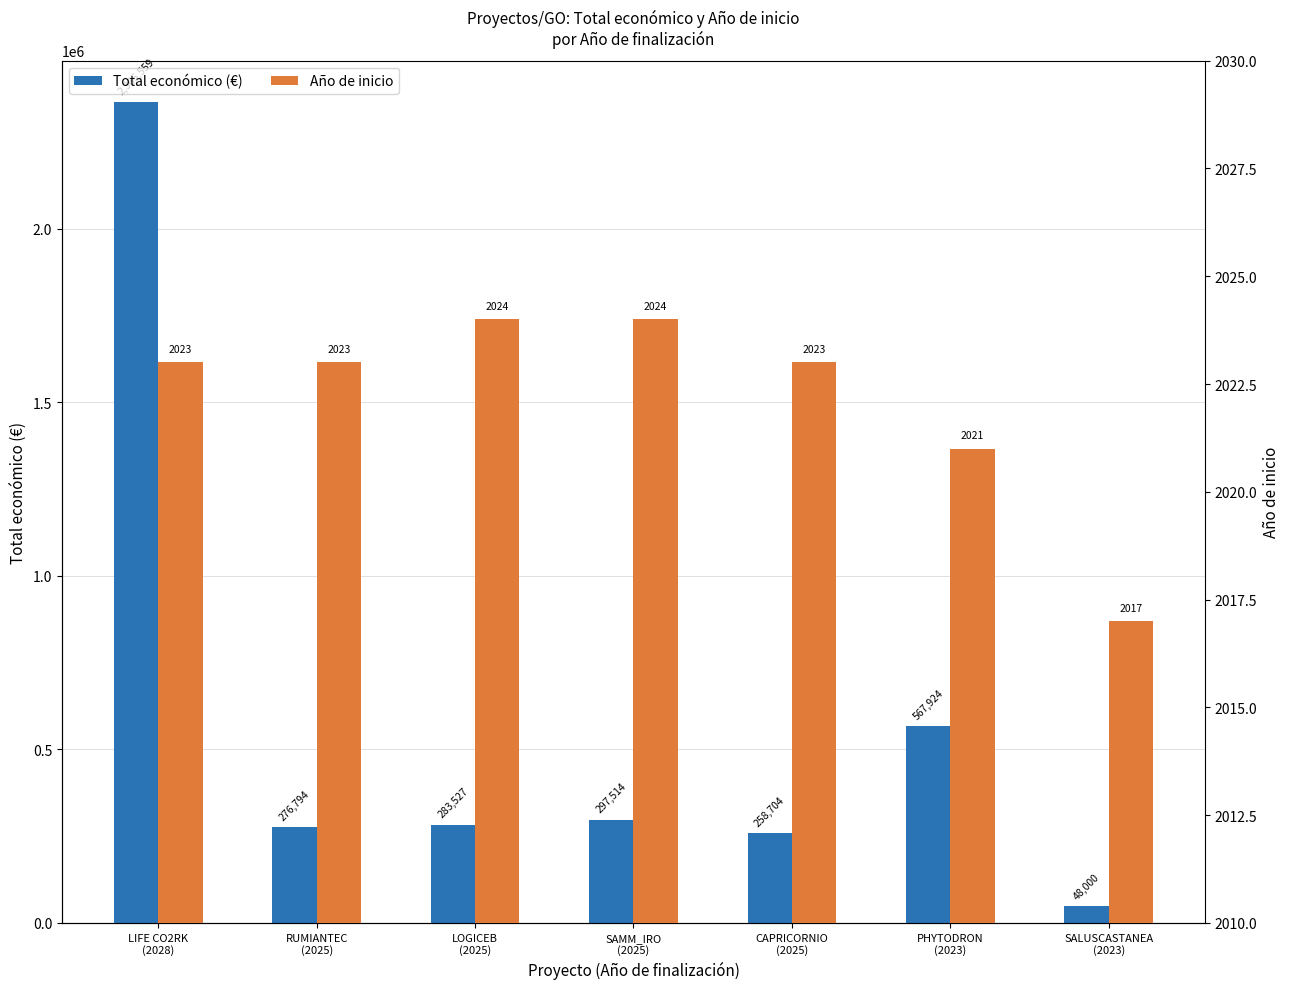

What is the highest value of the Total económico (€) series?

2365559